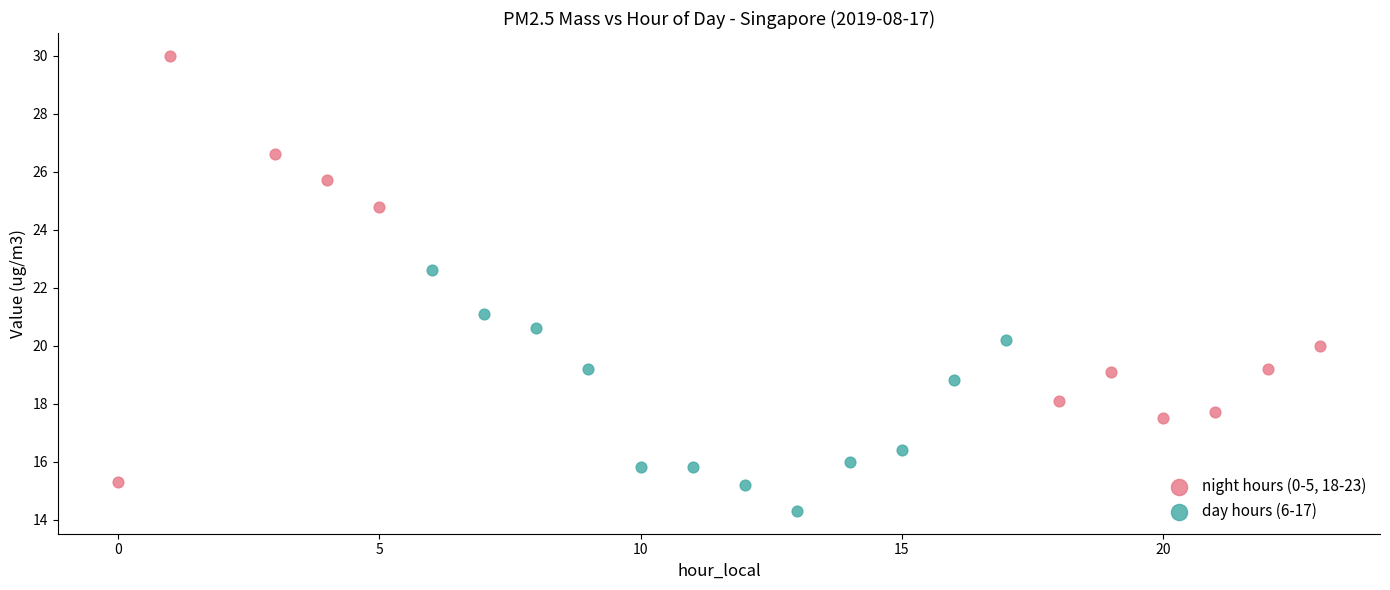

Which series reaches the minimum Y coordinate?

day hours (6-17)